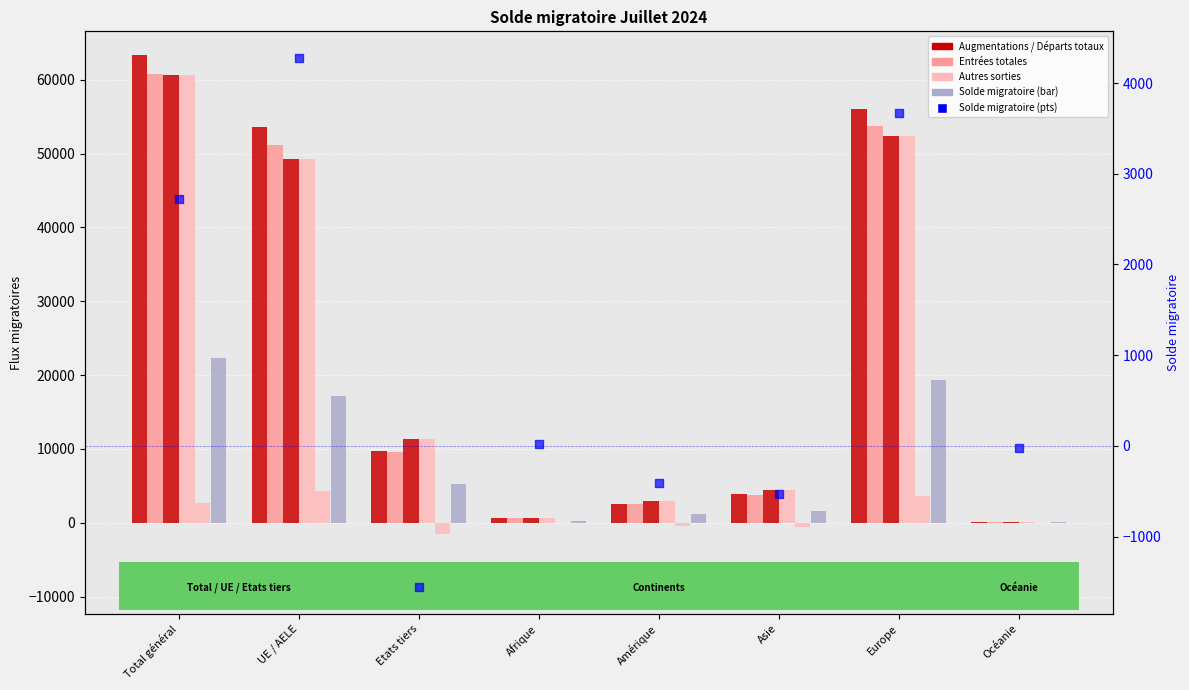

Is the value of Augmentations at Afrique greater than the value of Diminutions at UE / AELE?

No